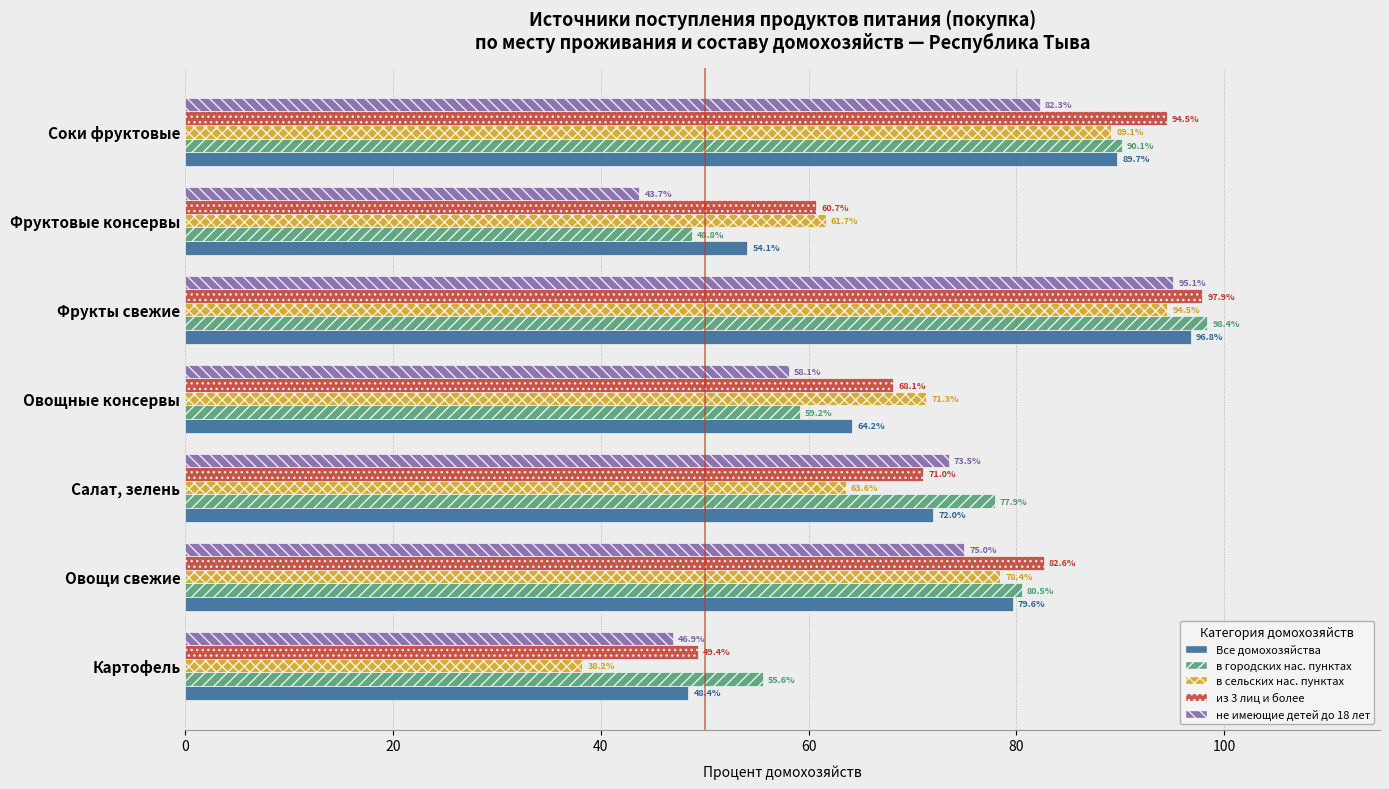

The value of из 3 лиц и более at Овощи свежие is 129.0. True or false?

False